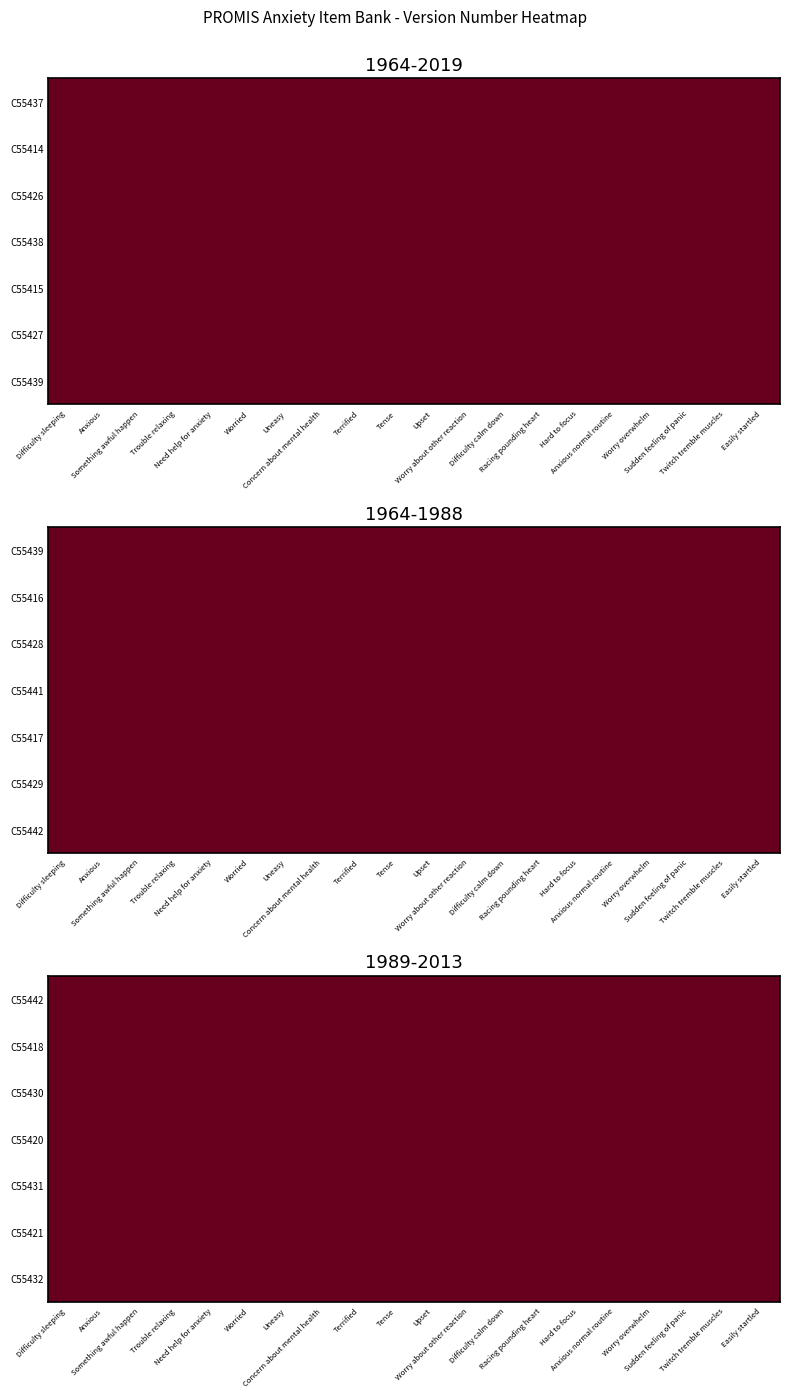

What value does the C55430 series have at Tense?

1.1